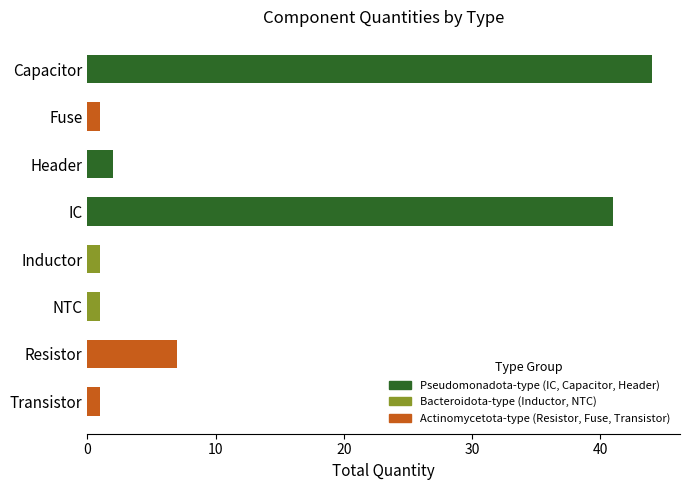

What is the difference between the maximum and minimum values?

43